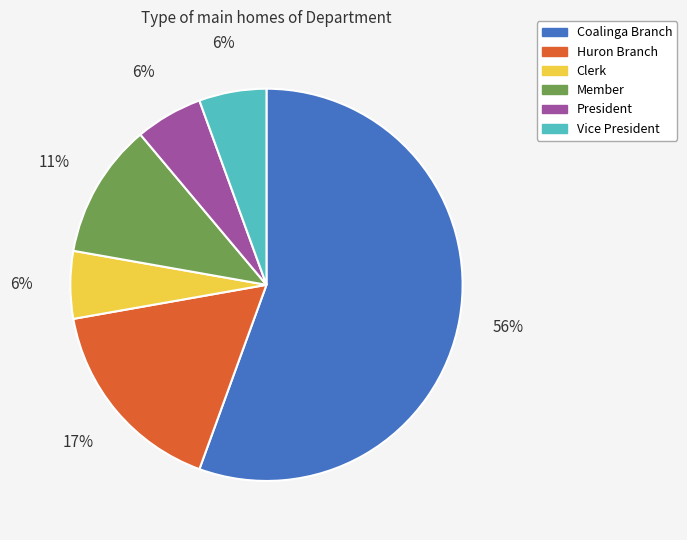

The Clerk slice represents 1% of the pie. True or false?

False